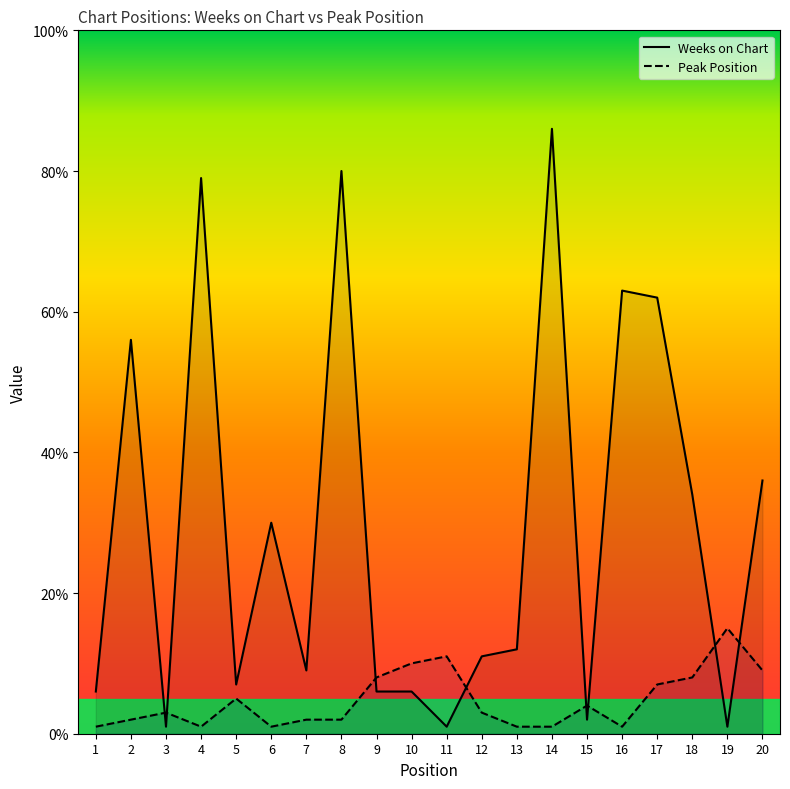

How many lines are shown in the chart?

2